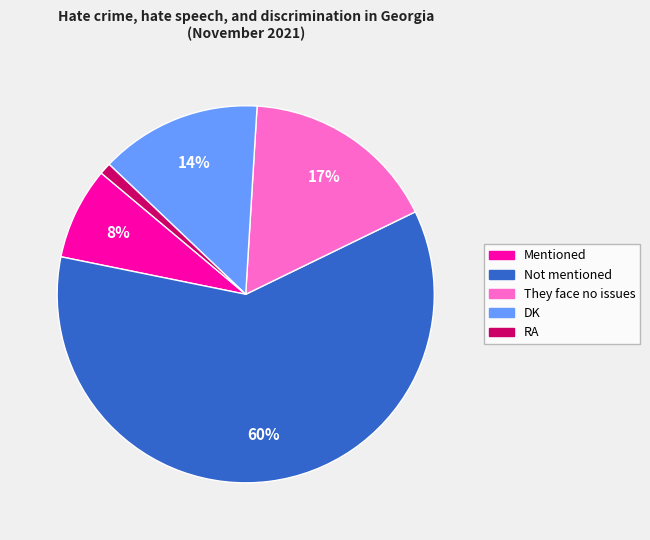

To the nearest percent, what portion does DK represent?

14%